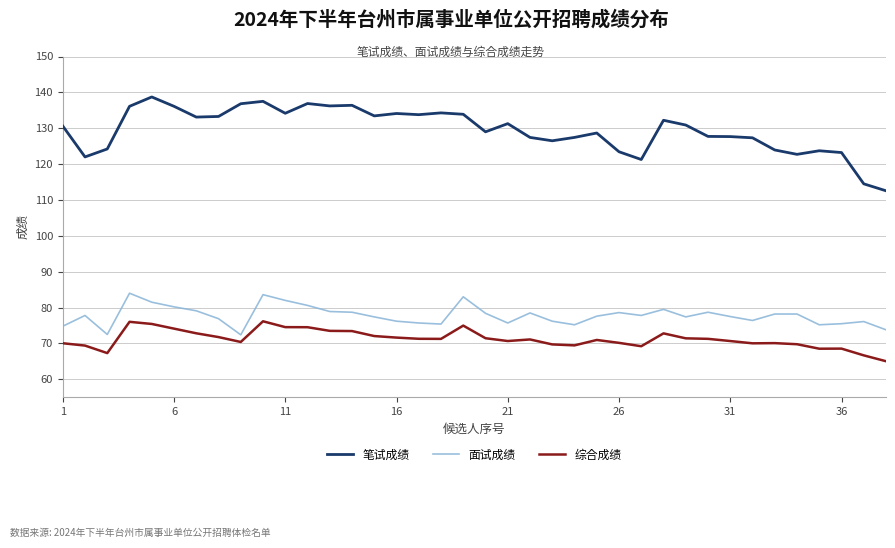

How many distinct data groups are displayed?

3